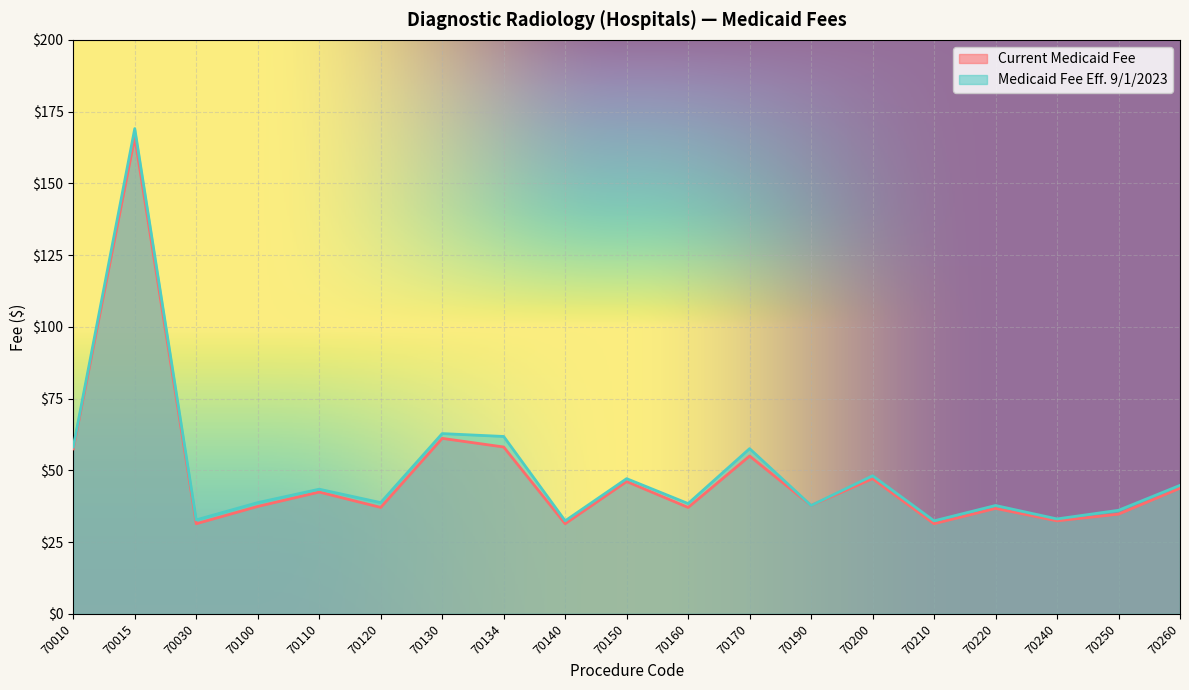

Where is Medicaid Fee Eff. 9/1/2023 nearest to the value 100?

70130